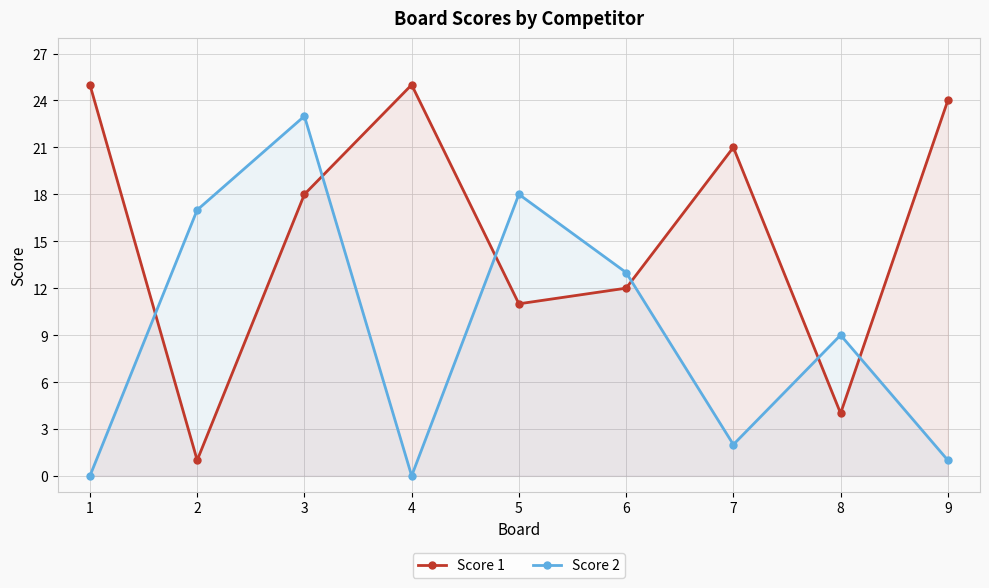

Reading right to left, what are all the values shown in this chart?

Score 1: 24	4	21	12	11	25	18	1	25
Score 2: 1	9	2	13	18	0	23	17	0